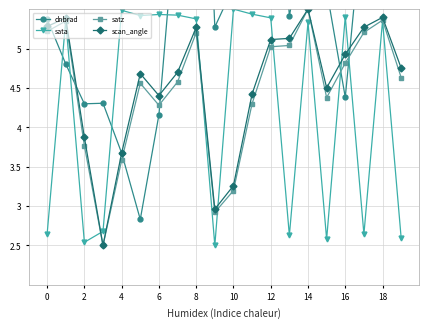

The satz series shows 7.8 at 8. True or false?

False